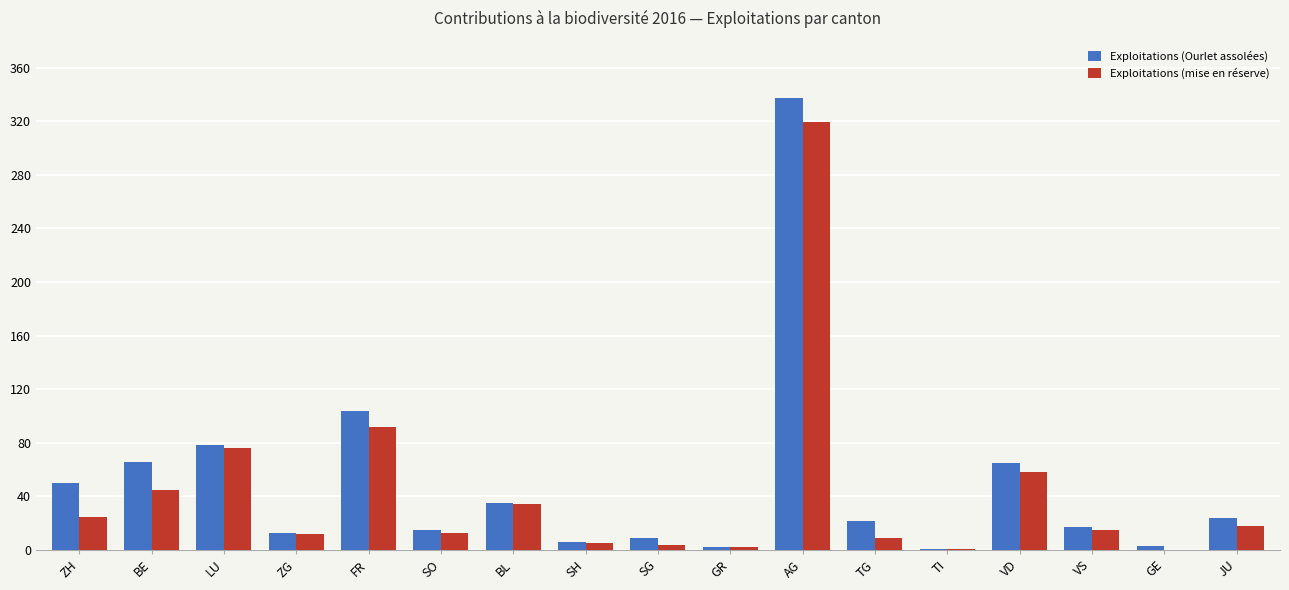

The value of Exploitations (mise en réserve) at VD is 79. True or false?

False